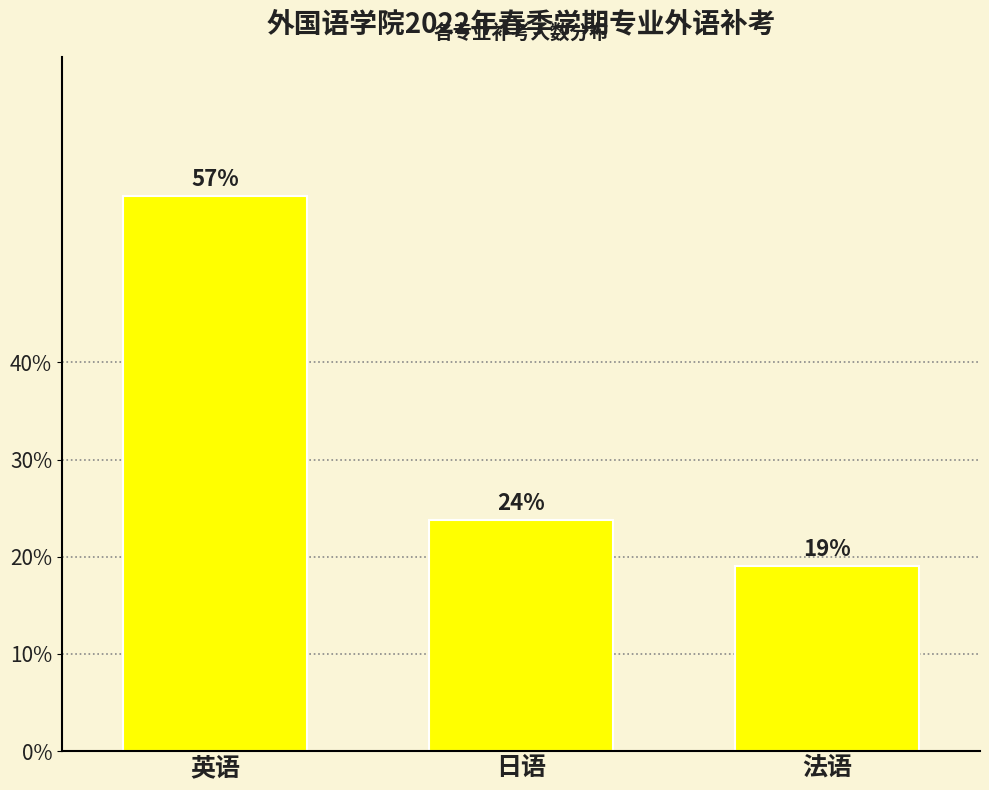

At which label is the value closest to 38?

日语